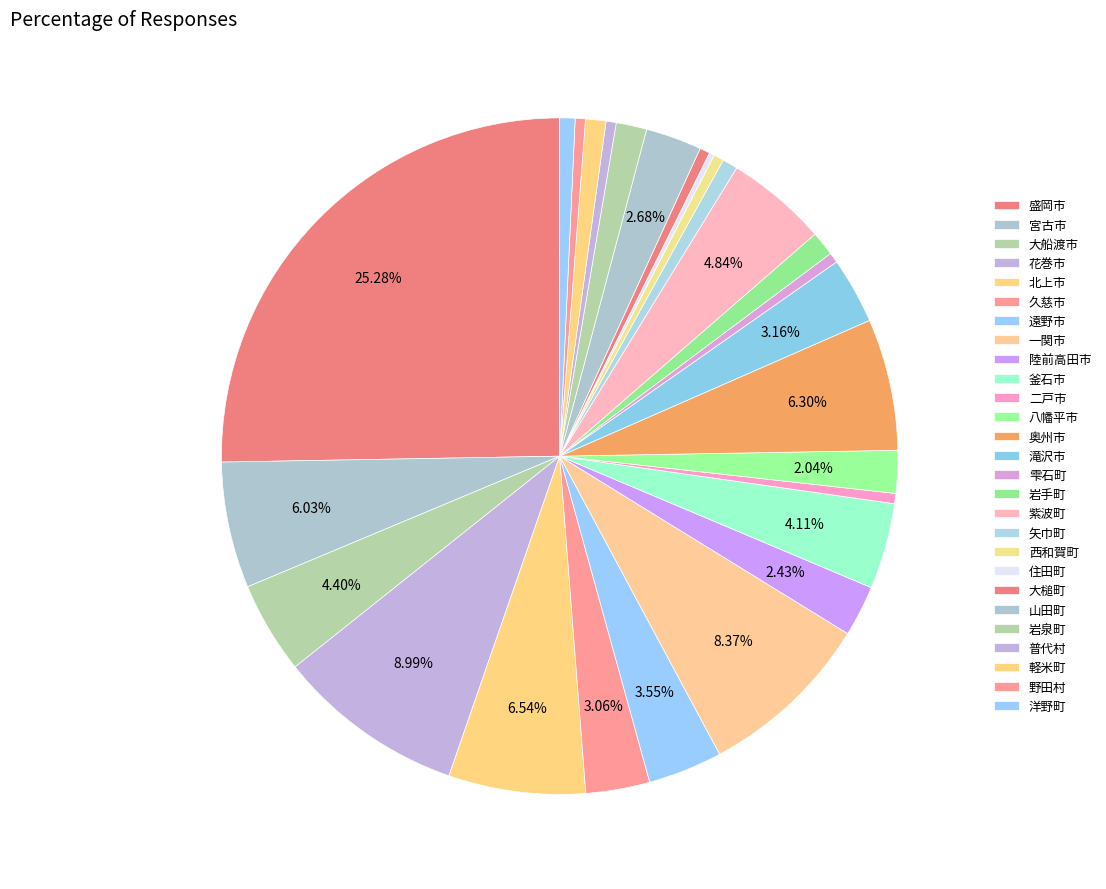

The 大槌町 slice represents 1% of the pie. True or false?

False